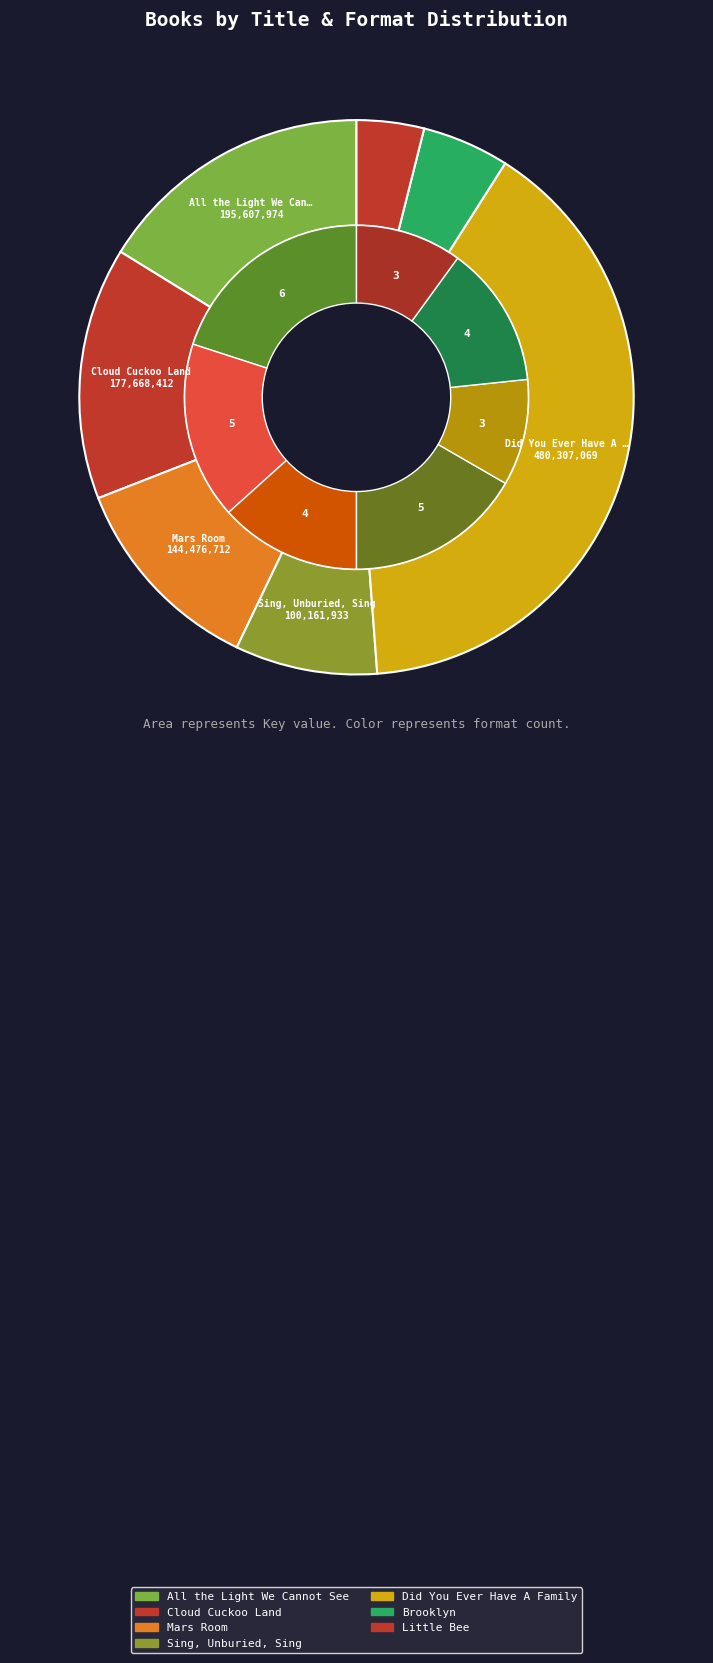

Count the number of slices in the pie.

7